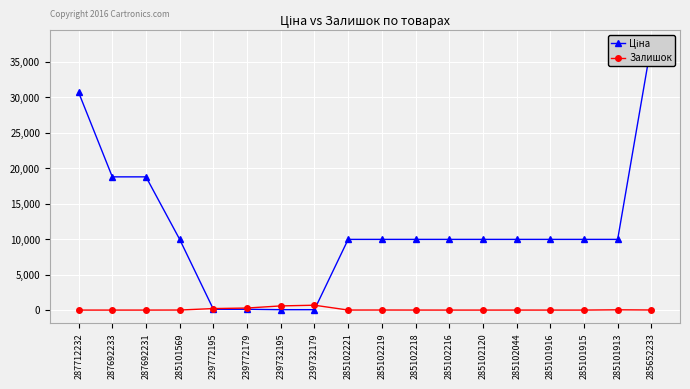

What is the label of the 16th point from the right?

287692231